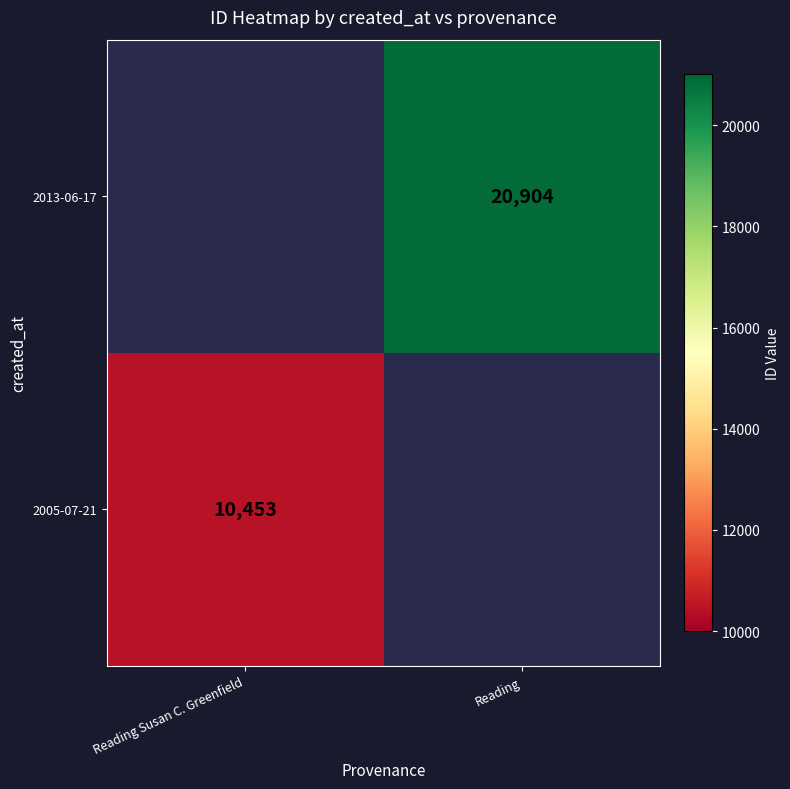

The 2013-06-17 series shows 32596 at Reading. True or false?

False